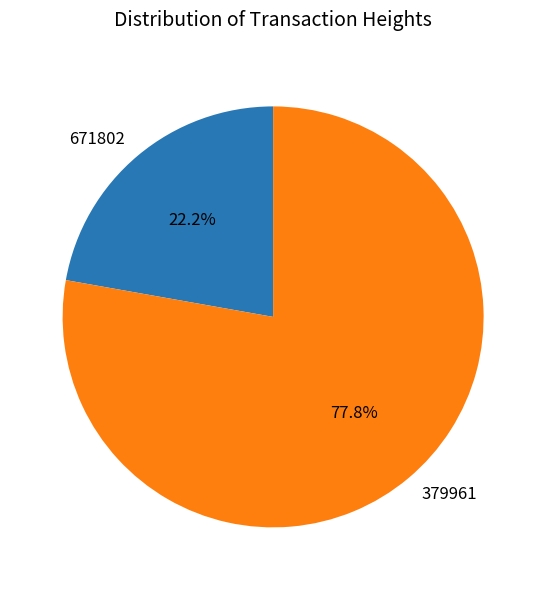

How many segments does this pie chart have?

2